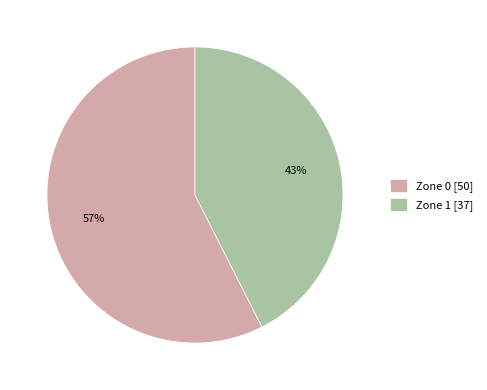

To the nearest percent, what percentage of the pie is Zone 0?

57%